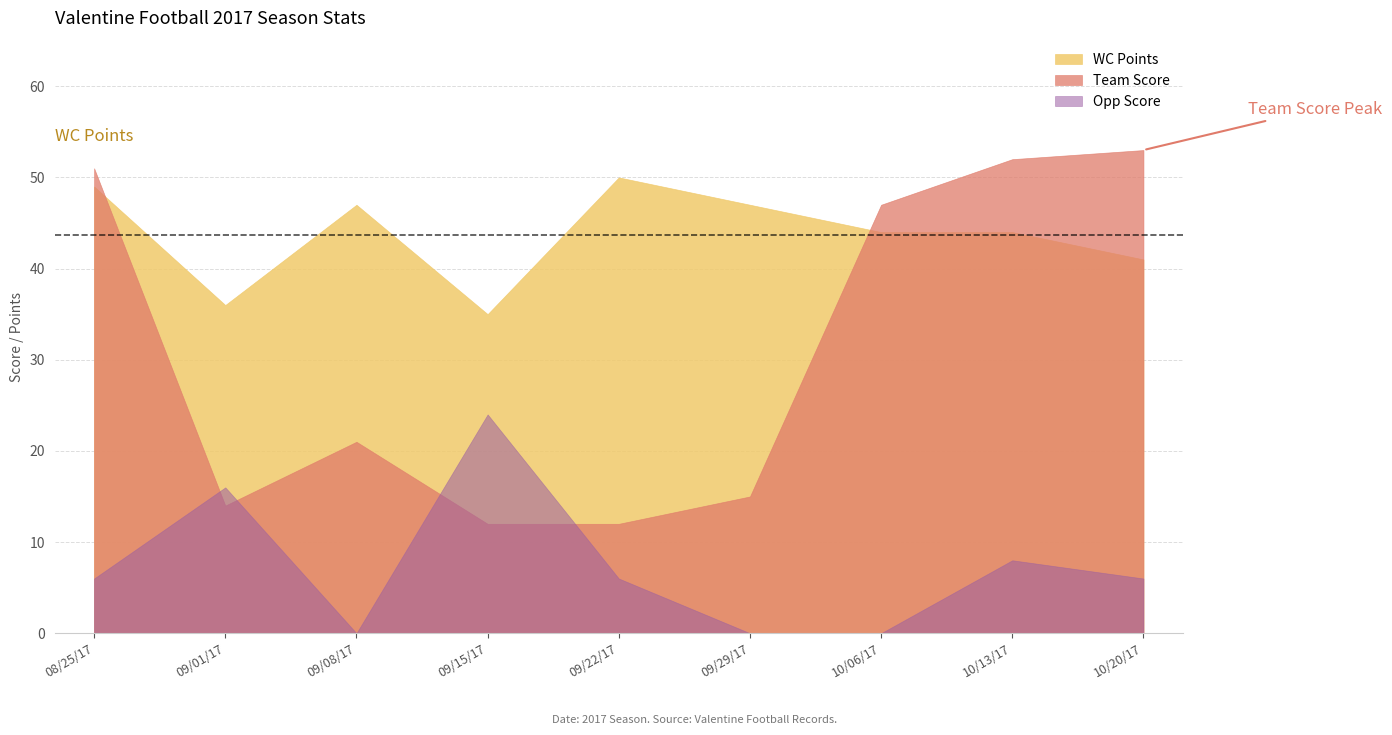

What is the difference between the highest and lowest values at 10/13/17?

44